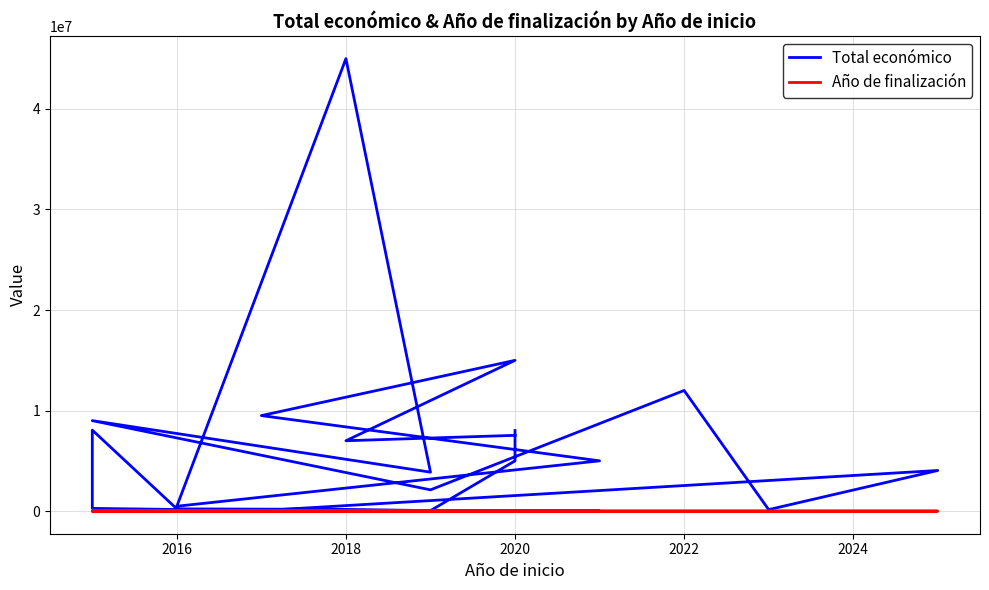

True or false: Año de finalización and Total económico cross at least once.

False